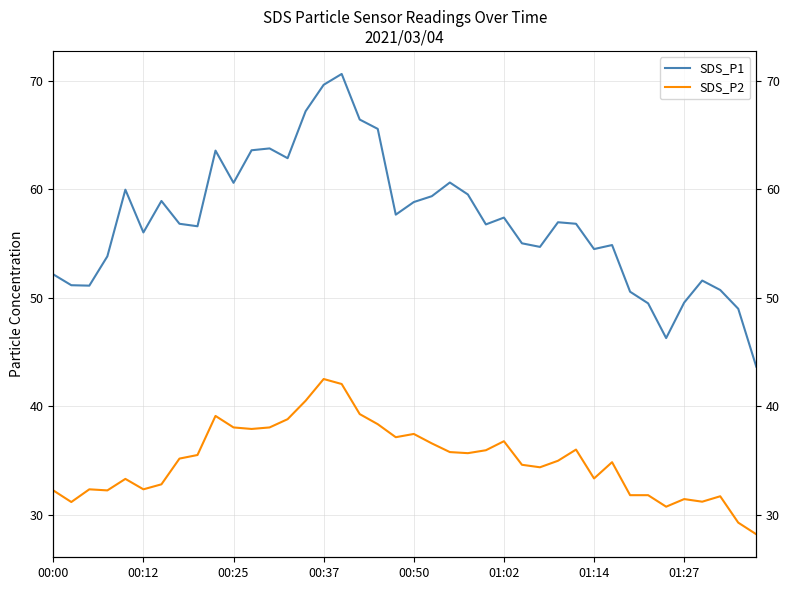

Which series has the widest spread of values?

SDS_P1